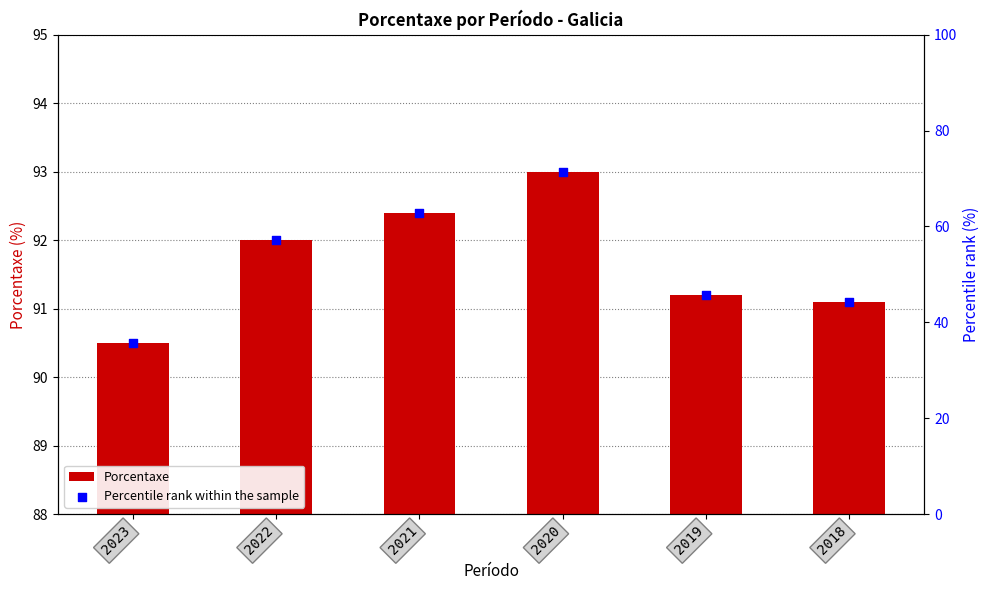

Is the value of Porcentaxe at 2021 greater than the value of Percentile rank within the sample at 2023?

Yes